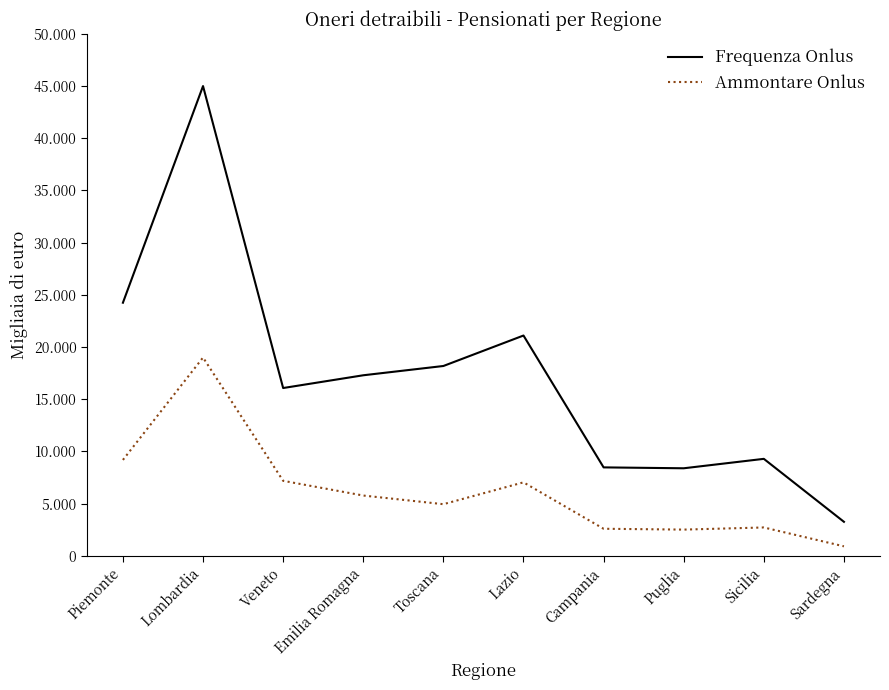

What position from the right is Sardegna?

1